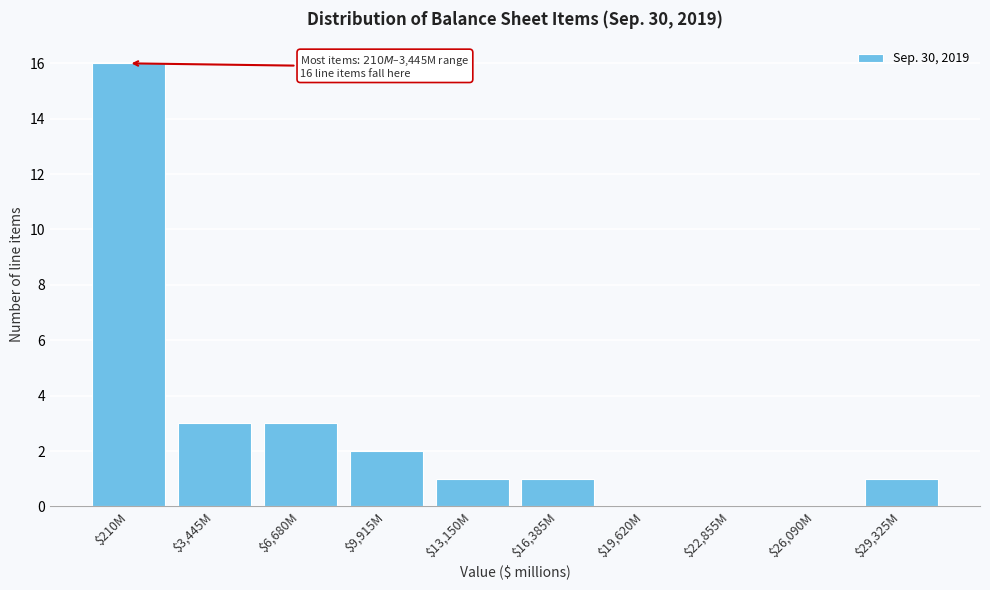

Which label corresponds to the largest value in the chart?

$210M